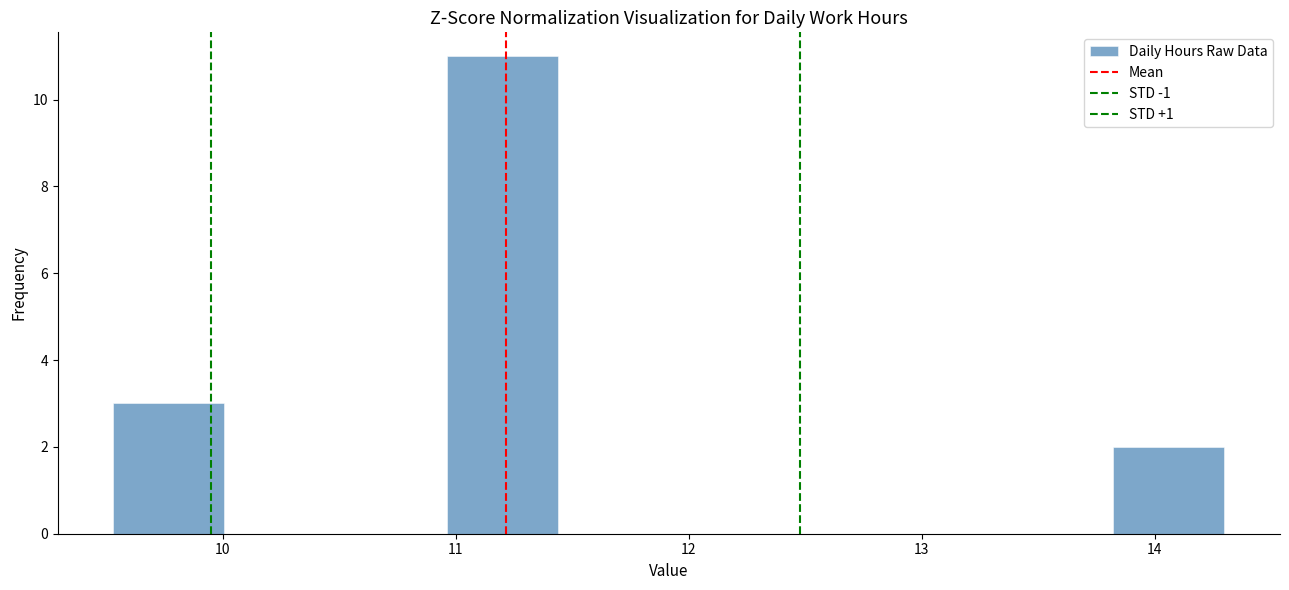

Which range on the x-axis has the tallest bar?

11.0 to 11.4